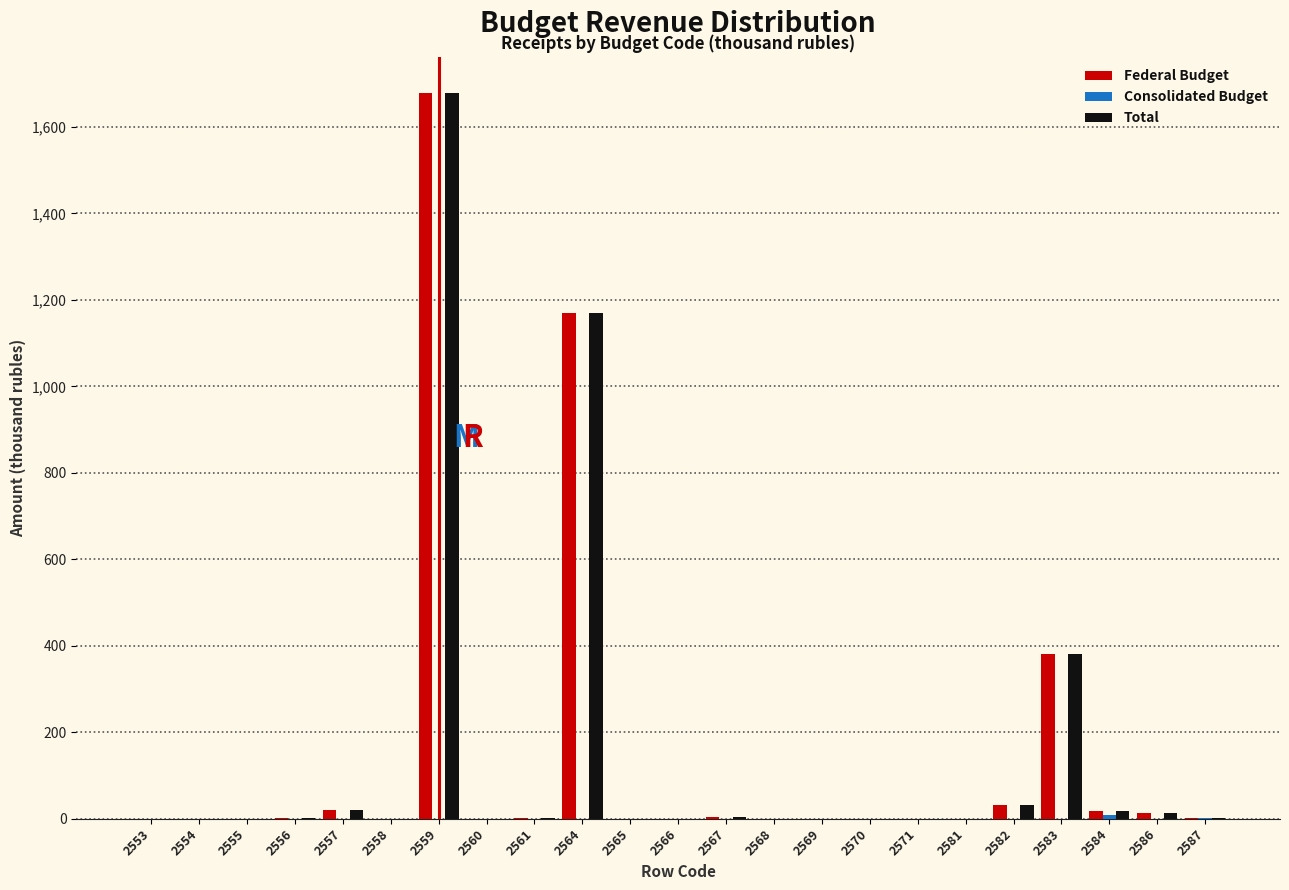

Which category has the highest value across all series?

2559